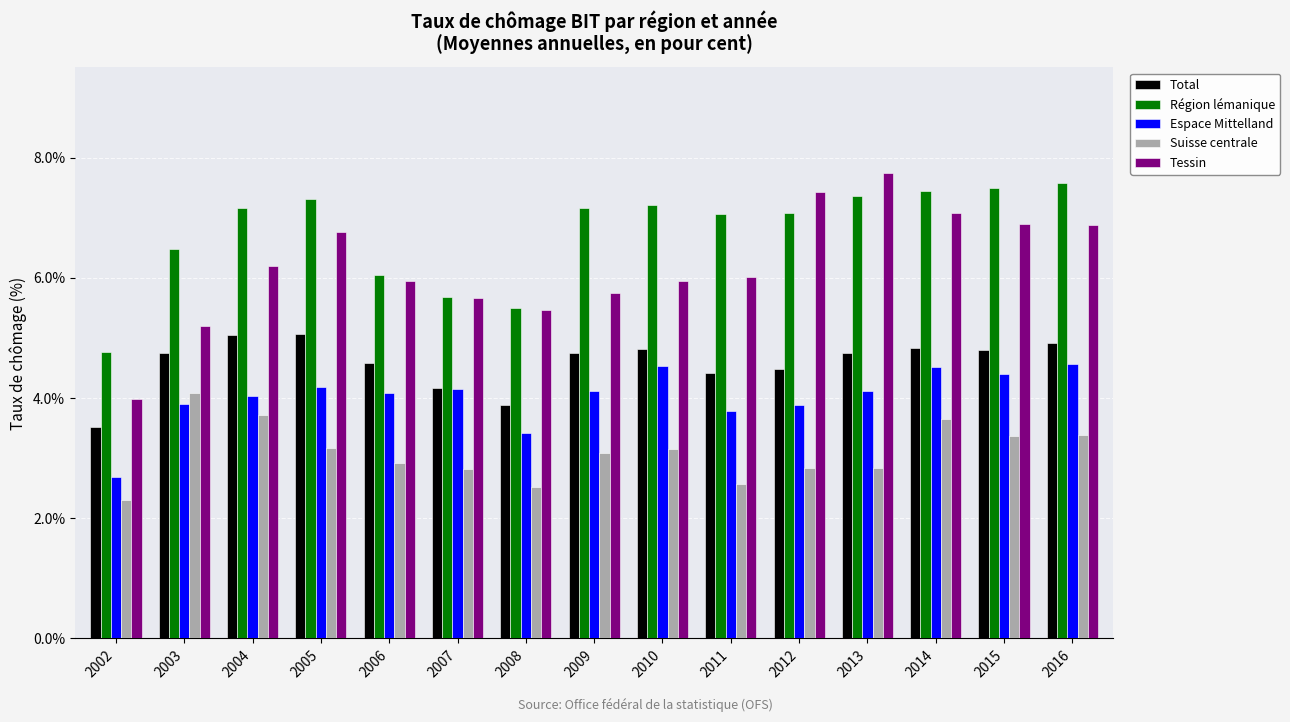

What is the difference between the highest and lowest values at 2006?

3.1